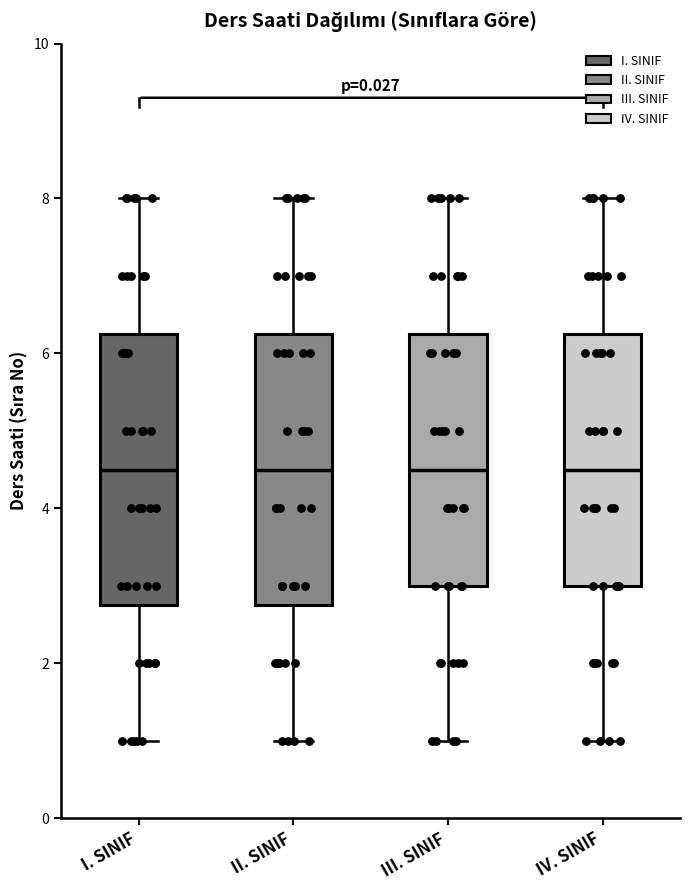

Reading left to right, read every box against the y-axis: the position of its median line, the range the box covers, and the ends of its whiskers. The values are not printed on the chart, so give them approximately, as read against the axis.

I. SINIF: median 4.6, box 2.8 to 6.2, whiskers 1.0 to 8.0
II. SINIF: median 4.6, box 2.8 to 6.2, whiskers 1.0 to 8.0
III. SINIF: median 4.6, box 3.0 to 6.2, whiskers 1.0 to 8.0
IV. SINIF: median 4.6, box 3.0 to 6.2, whiskers 1.0 to 8.0